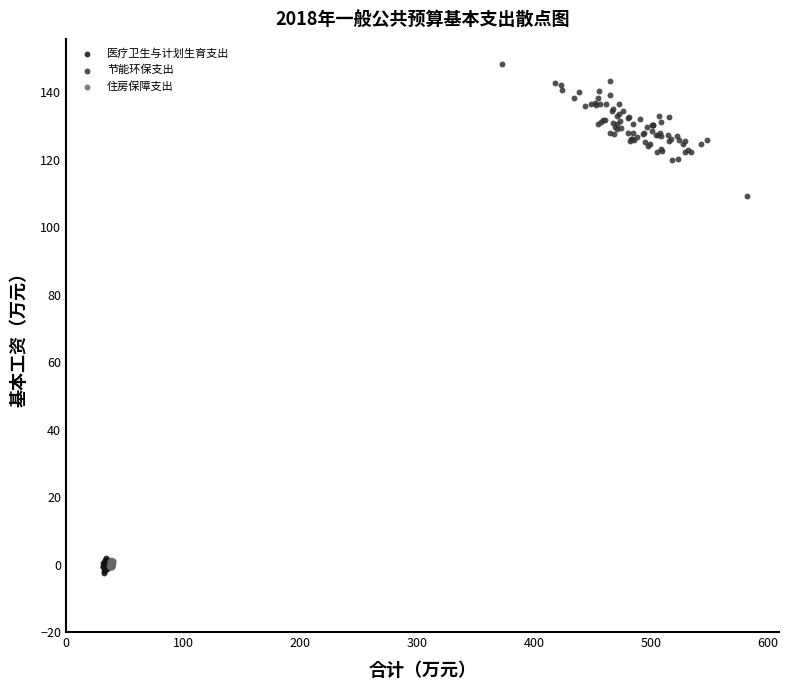

Which series has the widest spread of Y values?

节能环保支出